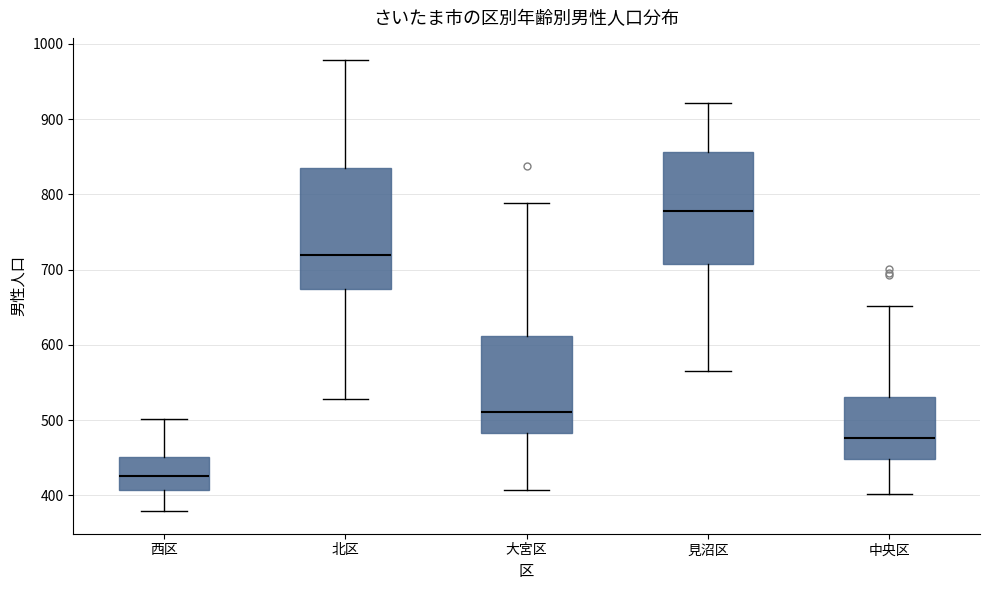

Where does the median line of the box for 大宮区 sit on the y-axis? The values are not printed on the chart, so give them approximately, as read against the axis.

510